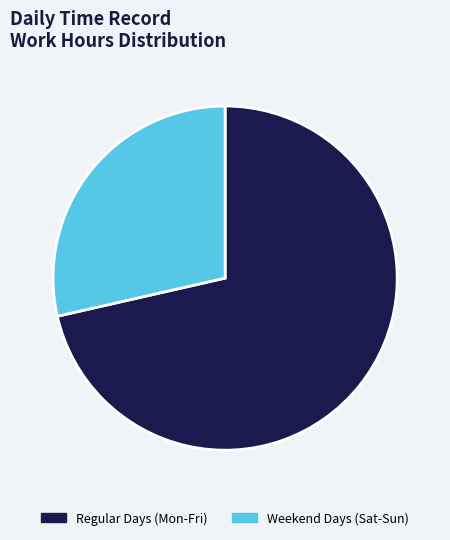

Is Regular Days (Mon-Fri) the majority of the pie?

Yes